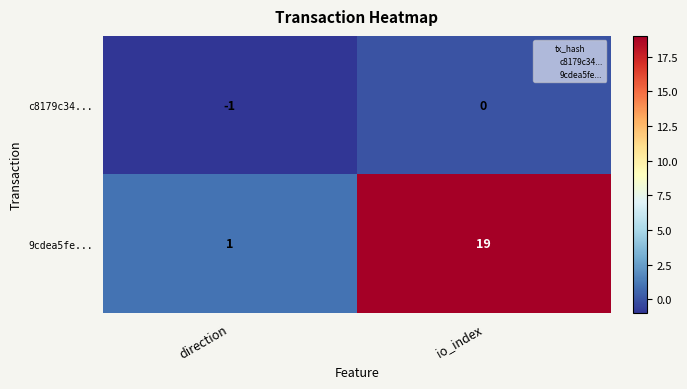

What is the difference between the maximum and minimum values in the 9cdea5fe... series?

18